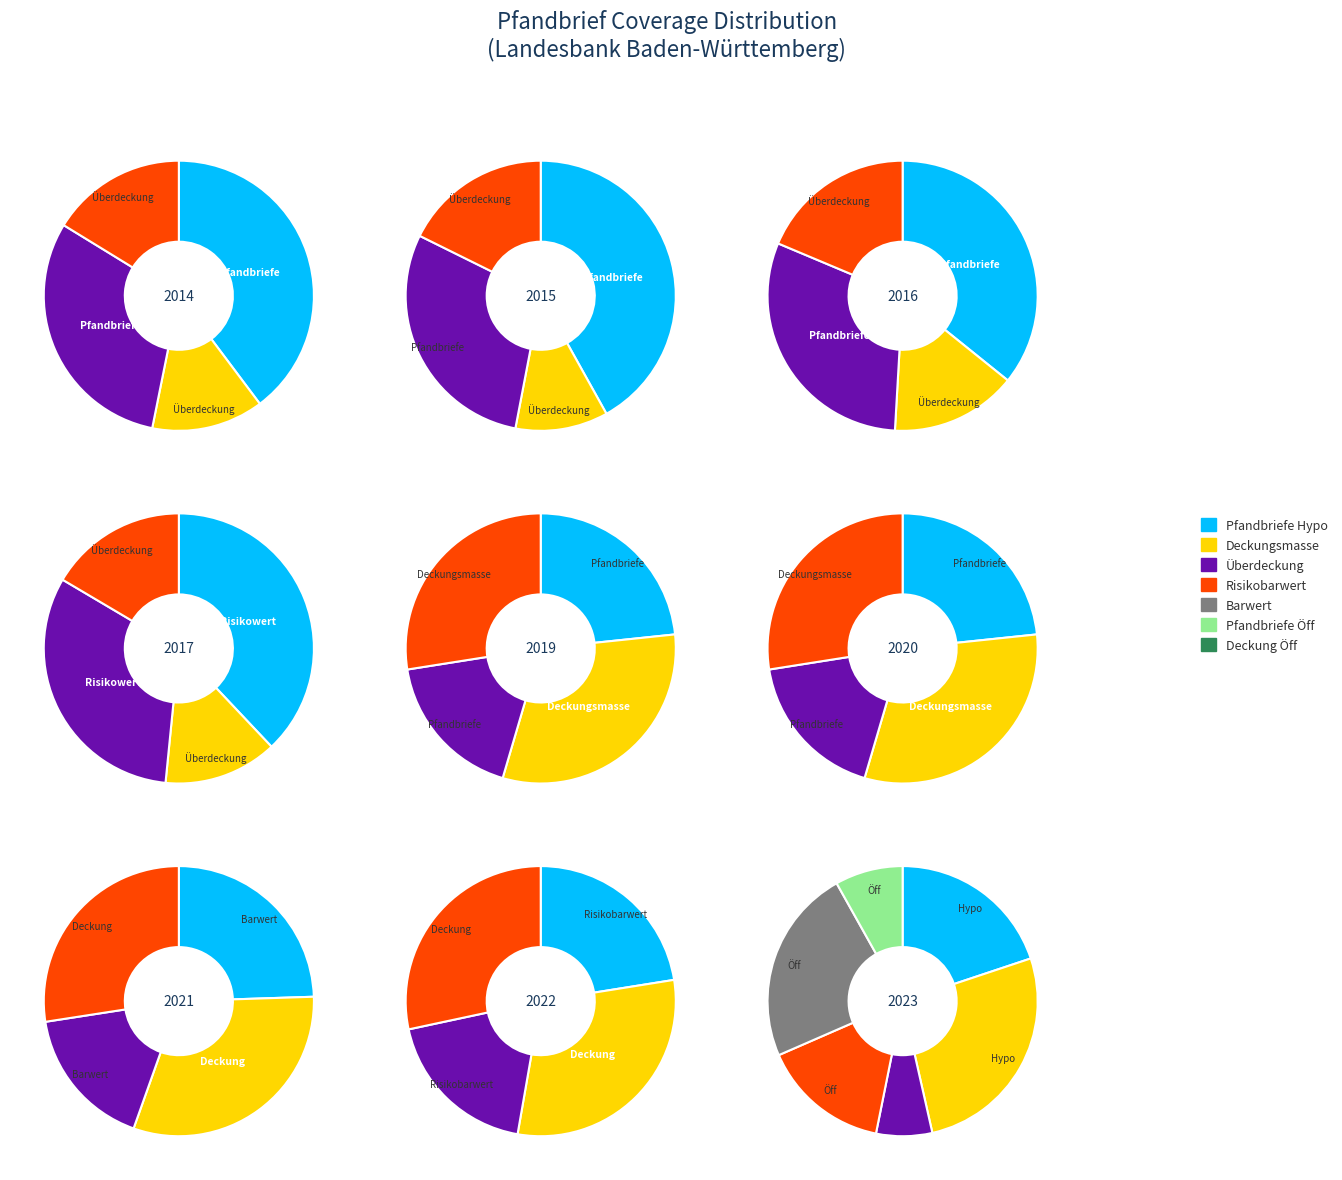

To the nearest percent, what percentage of the pie is Deckungsmasse (Nominalwert)?

25%